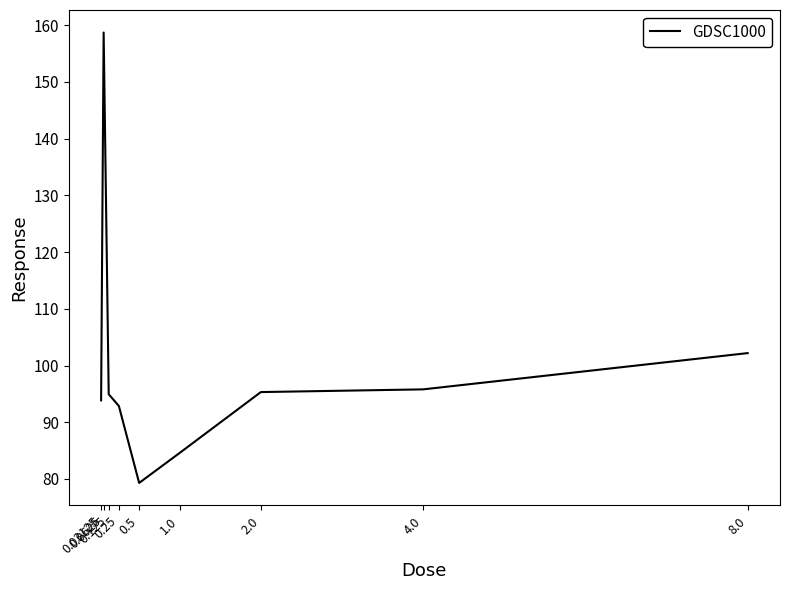

Does the chart have visible grid lines?

No